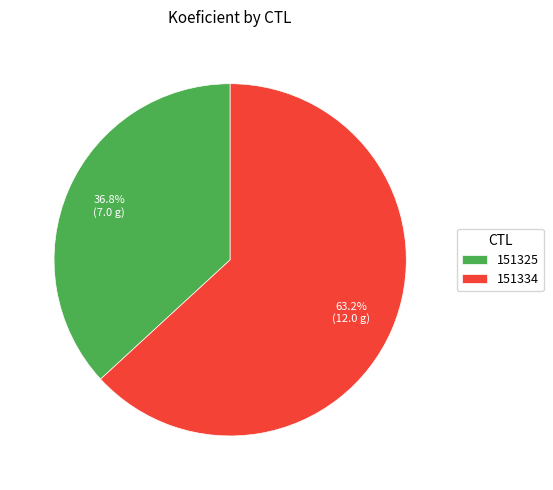

To the nearest percent, what is the difference between the 151325 and 151334 slice percentages?

26%